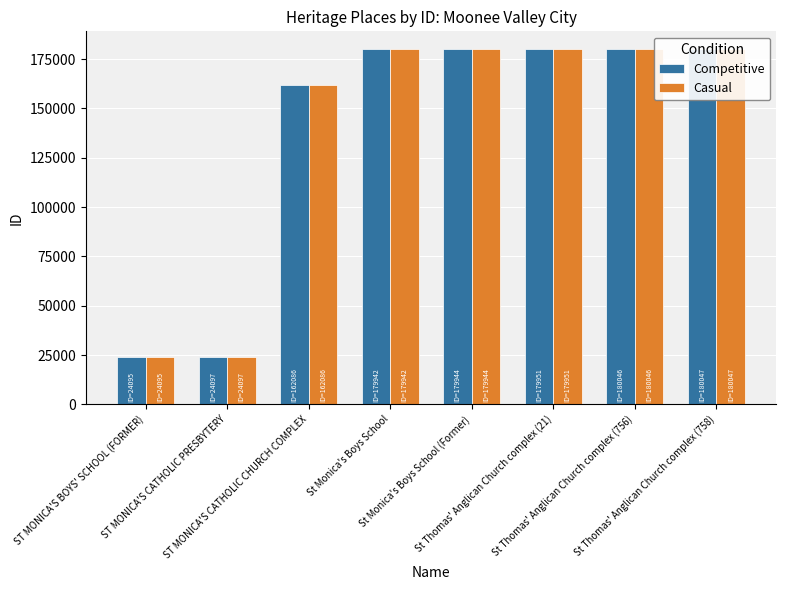

At which label is Competitive closest to 102071?

ST MONICA'S CATHOLIC CHURCH COMPLEX